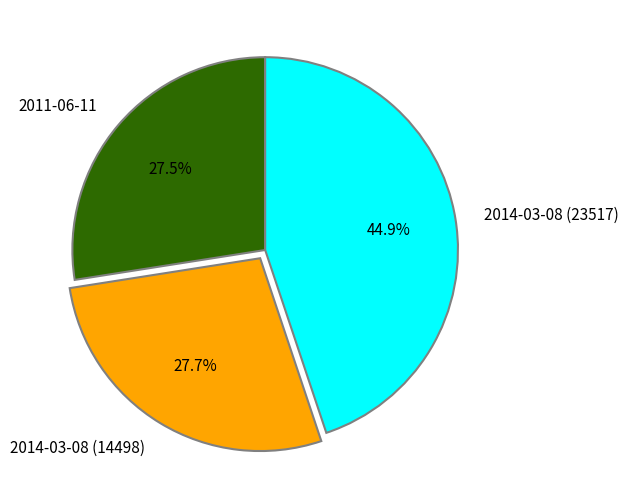

To the nearest percent, what is the difference between the largest and smallest slice percentages?

17%